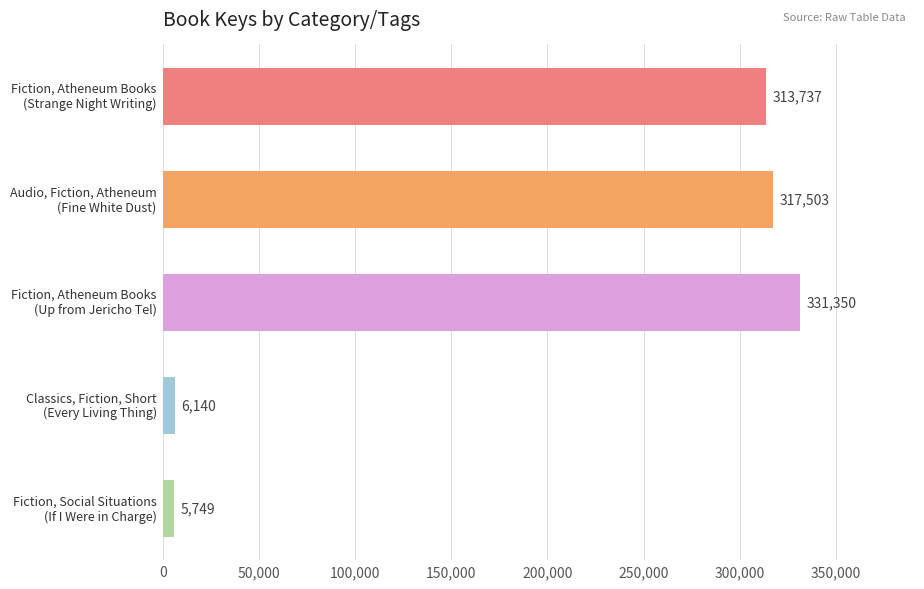

What is the value of the 4th bar from the top?

6140